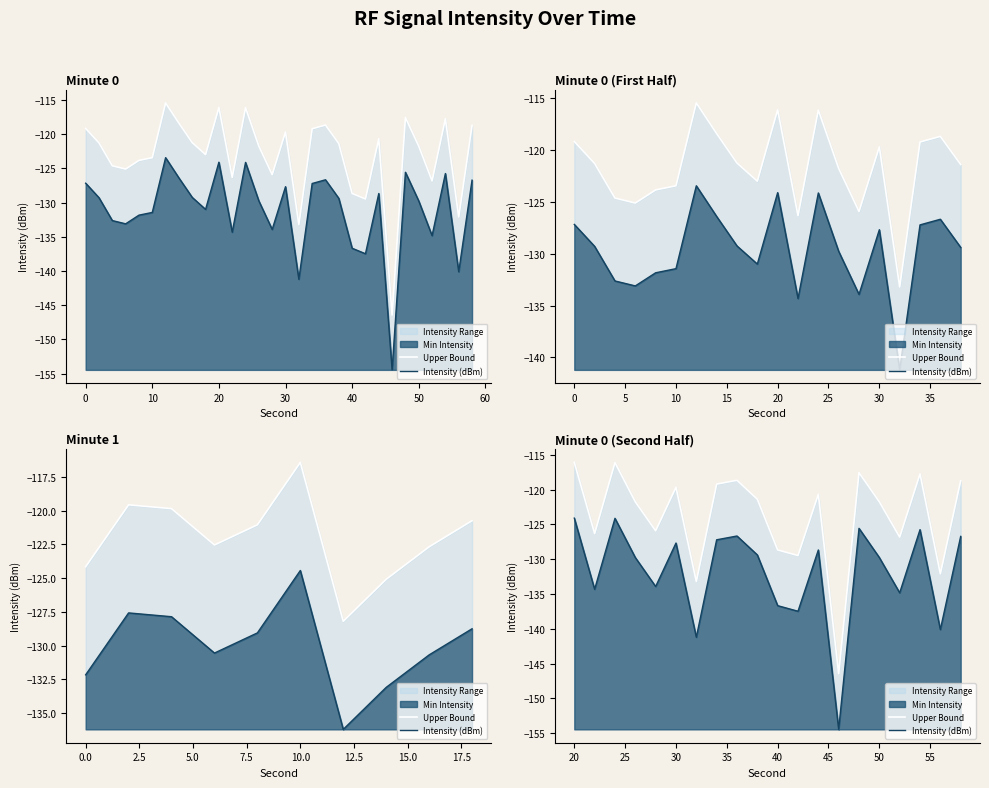

True or false: Upper Bound has a value of -194.2 at 11.

False